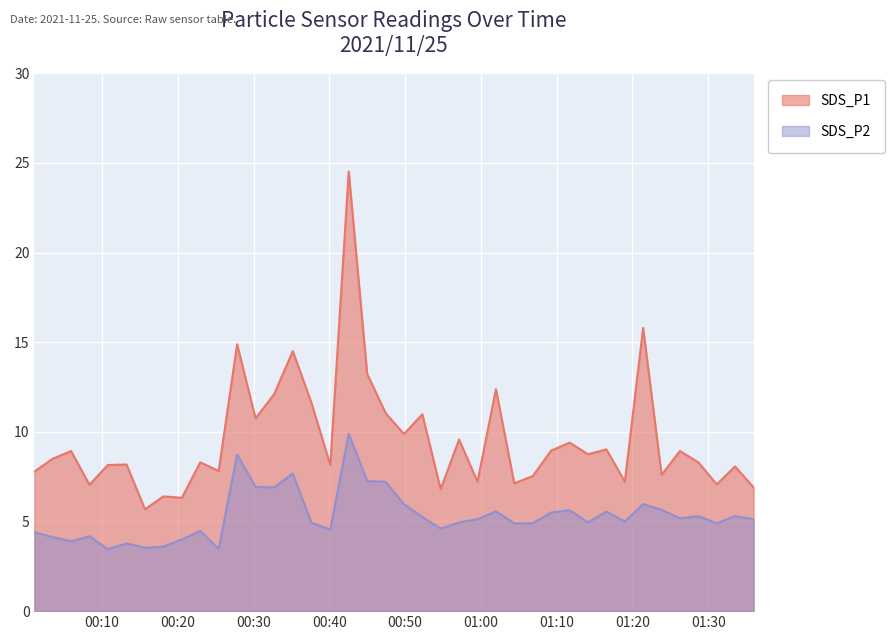

Which label corresponds to the smallest value in the chart?

2021/11/25 00:10:45